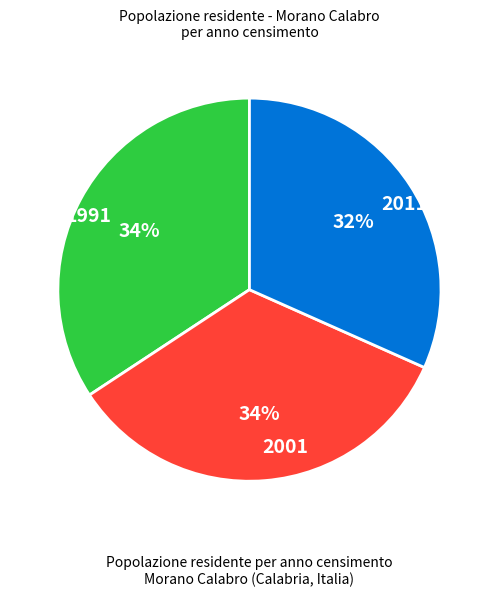

To the nearest percent, what is the average slice percentage?

33%